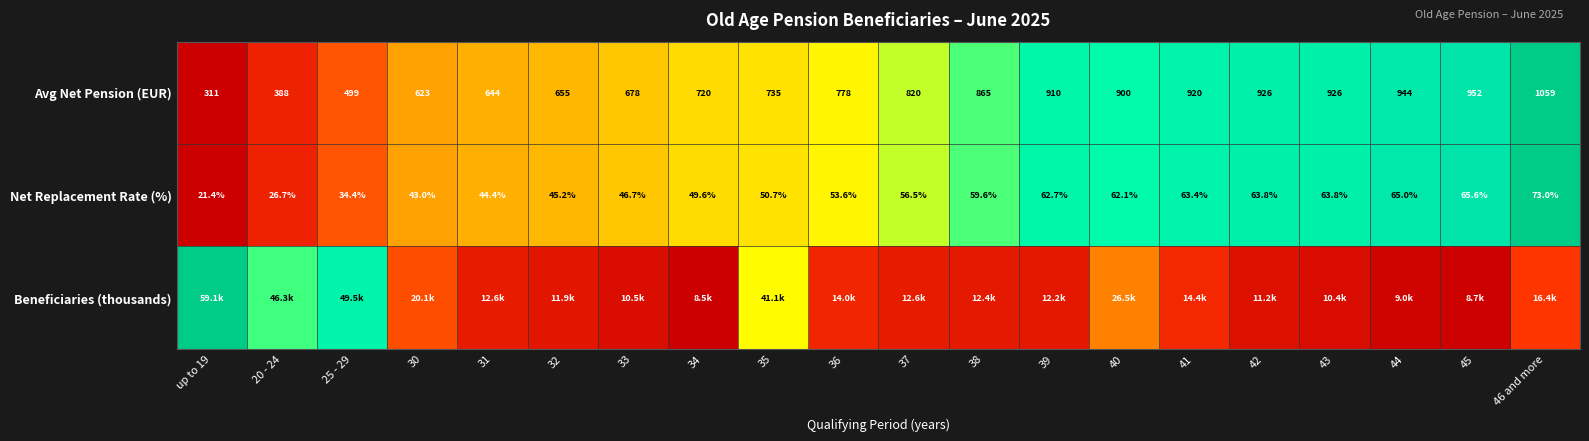

At which label does Net Replacement Rate (%) reach its minimum?

up to 19